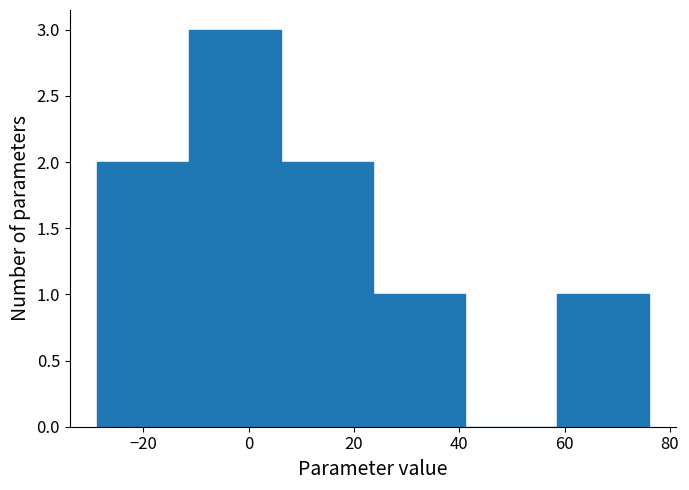

What is the height of the bar covering 58 to 76 on the x-axis? Neither the bar edges nor the heights are printed on the chart, so give them approximately, as read against the axes.

1